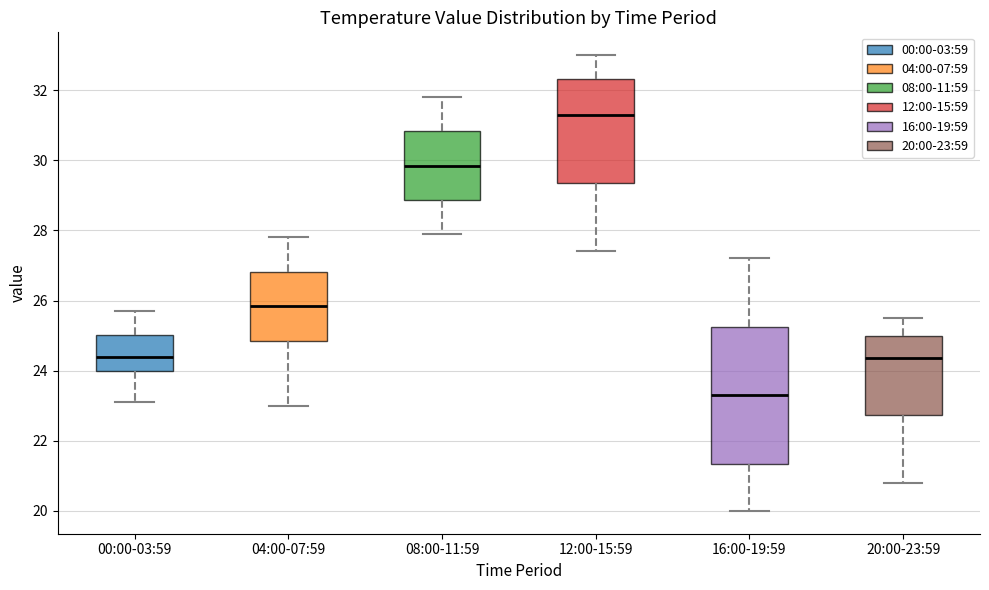

Reading left to right, read every box against the y-axis: the position of its median line, the range the box covers, and the ends of its whiskers. The values are not printed on the chart, so give them approximately, as read against the axis.

00:00-03:59: median 24.4, box 24.0 to 25.0, whiskers 23.2 to 25.8
04:00-07:59: median 25.8, box 24.8 to 26.8, whiskers 23.0 to 27.8
08:00-11:59: median 29.8, box 28.8 to 30.8, whiskers 28.0 to 31.8
12:00-15:59: median 31.4, box 29.4 to 32.4, whiskers 27.4 to 33.0
16:00-19:59: median 23.4, box 21.4 to 25.2, whiskers 20.0 to 27.2
20:00-23:59: median 24.4, box 22.8 to 25.0, whiskers 20.8 to 25.6